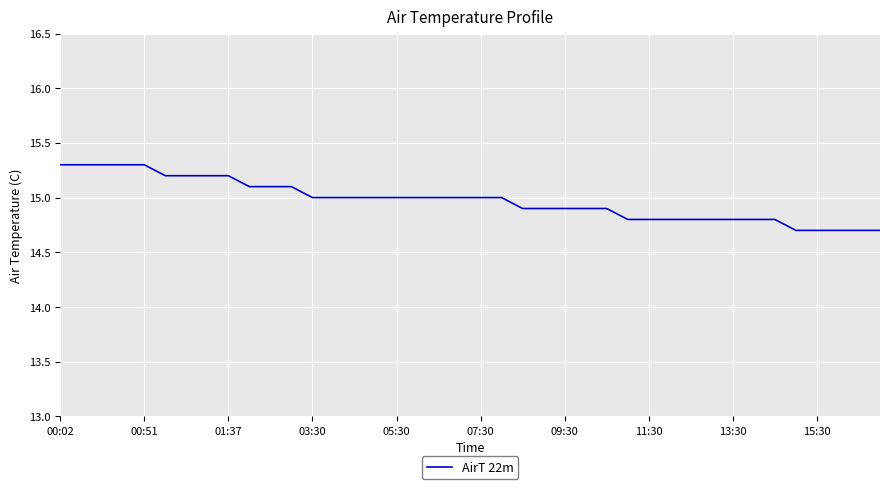

What is the difference between the maximum and minimum values?

0.6